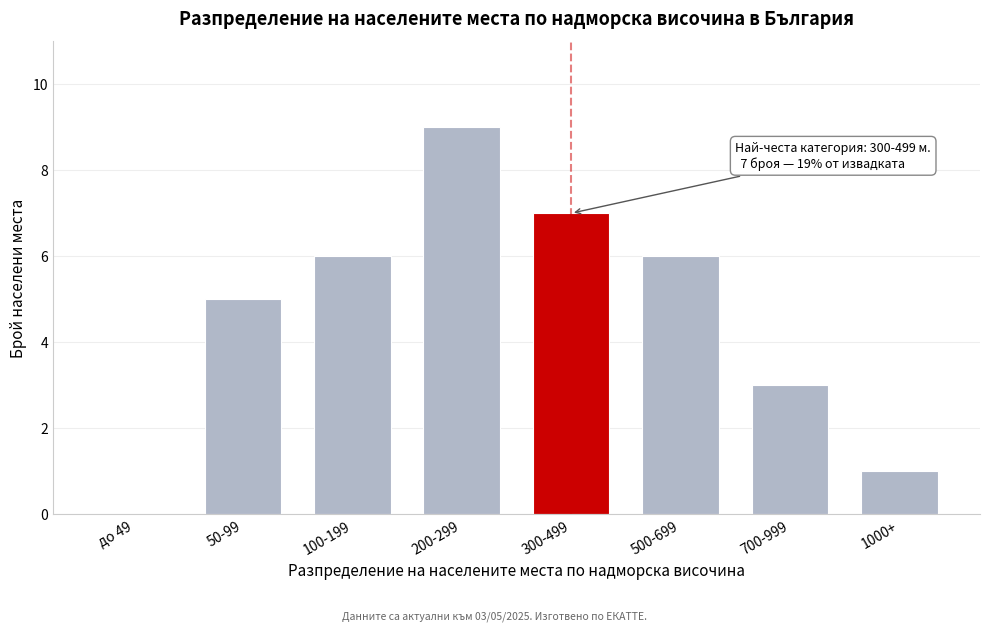

Reading left to right, list all the values displayed in this chart.

до 49=0	50-99=5	100-199=6	200-299=9	300-499=7	500-699=6	700-999=3	1000+=1